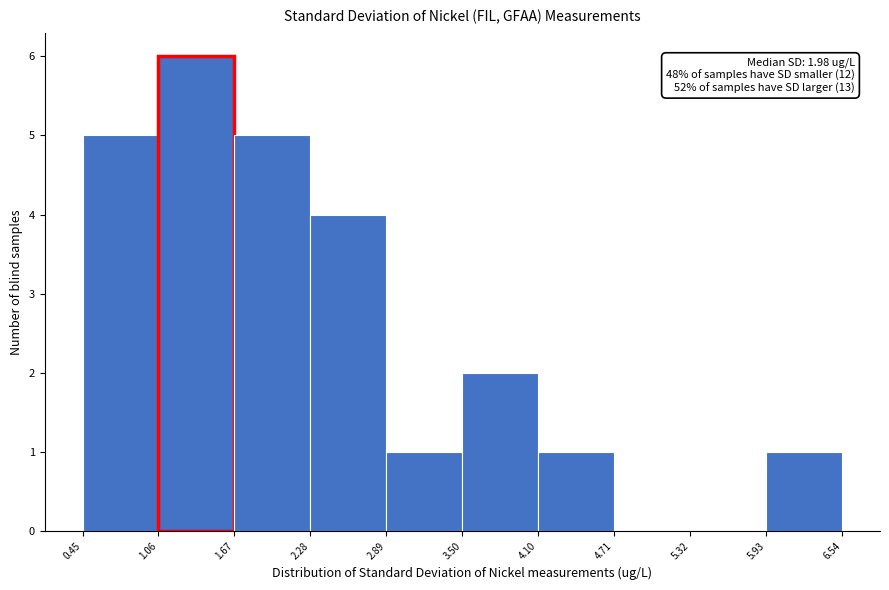

Which range on the x-axis has the tallest bar?

1.06 to 1.67